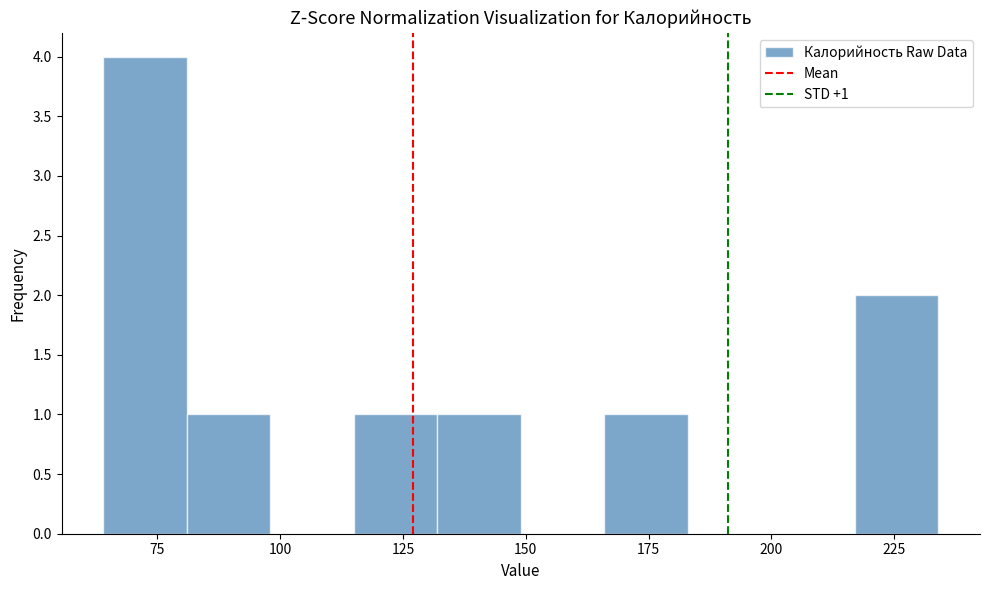

Read against the x-axis, roughly where is the centre of the tallest bar?

75